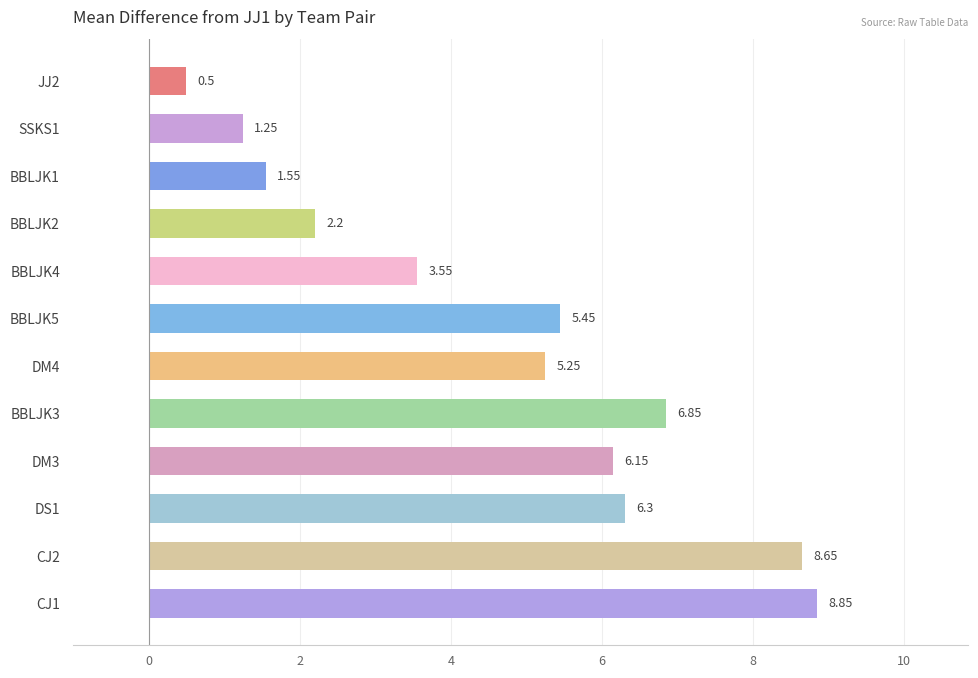

List the labels in order of value, smallest first.

JJ2, SSKS1, BBLJK1, BBLJK2, BBLJK4, DM4, BBLJK5, DM3, DS1, BBLJK3, CJ2, CJ1